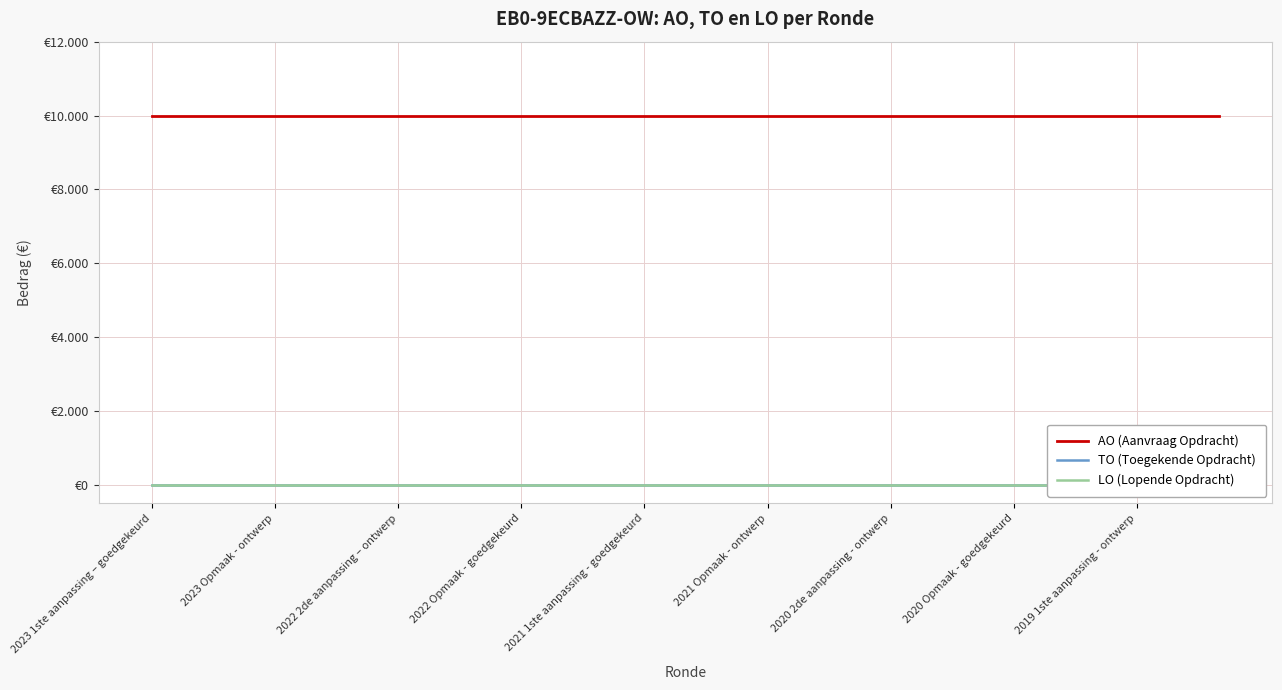

What is the average value of the AO (Aanvraag Opdracht) series?

10000